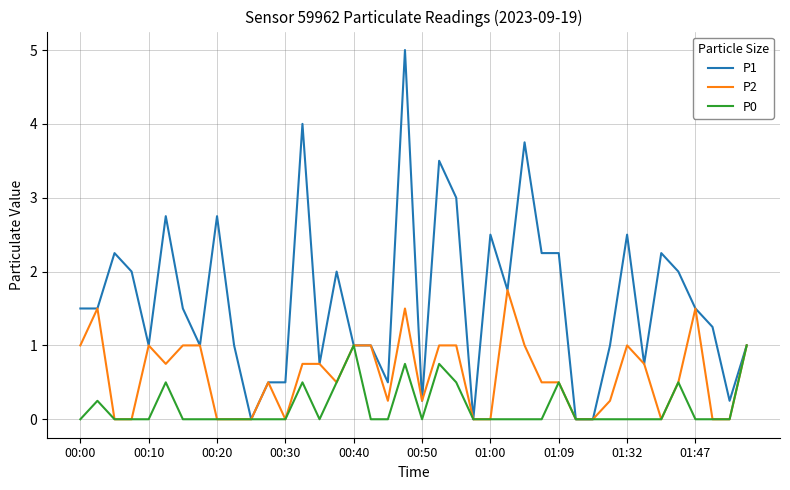

Which series has the largest range (max minus min)?

P1